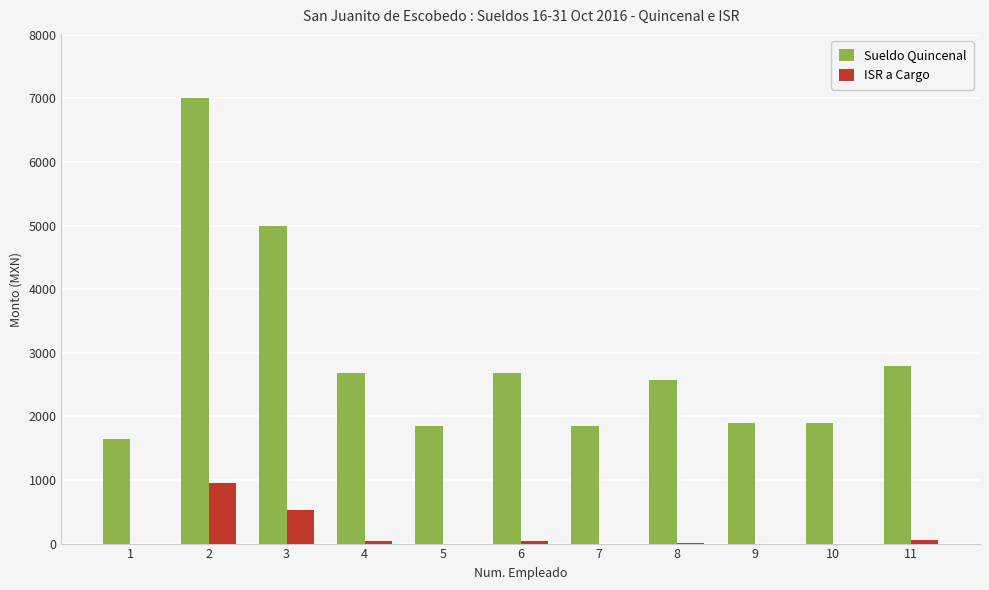

What is the average value of the ISR a Cargo series?

147.7